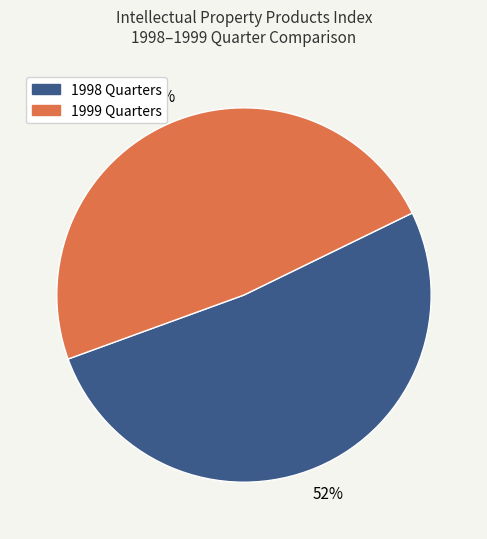

Is there any slice that represents more than half of the pie?

Yes